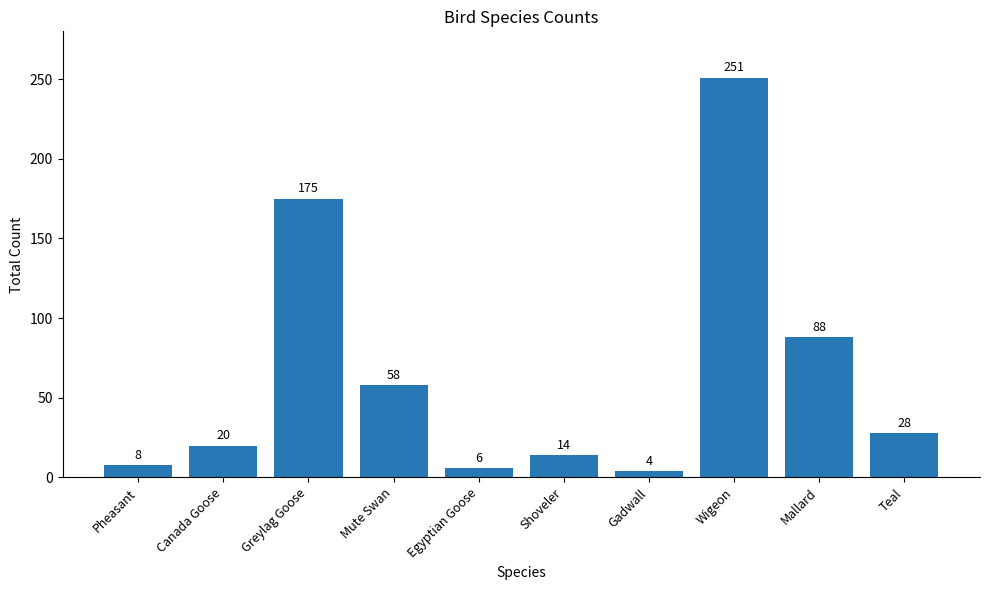

How many series are shown in this chart?

1